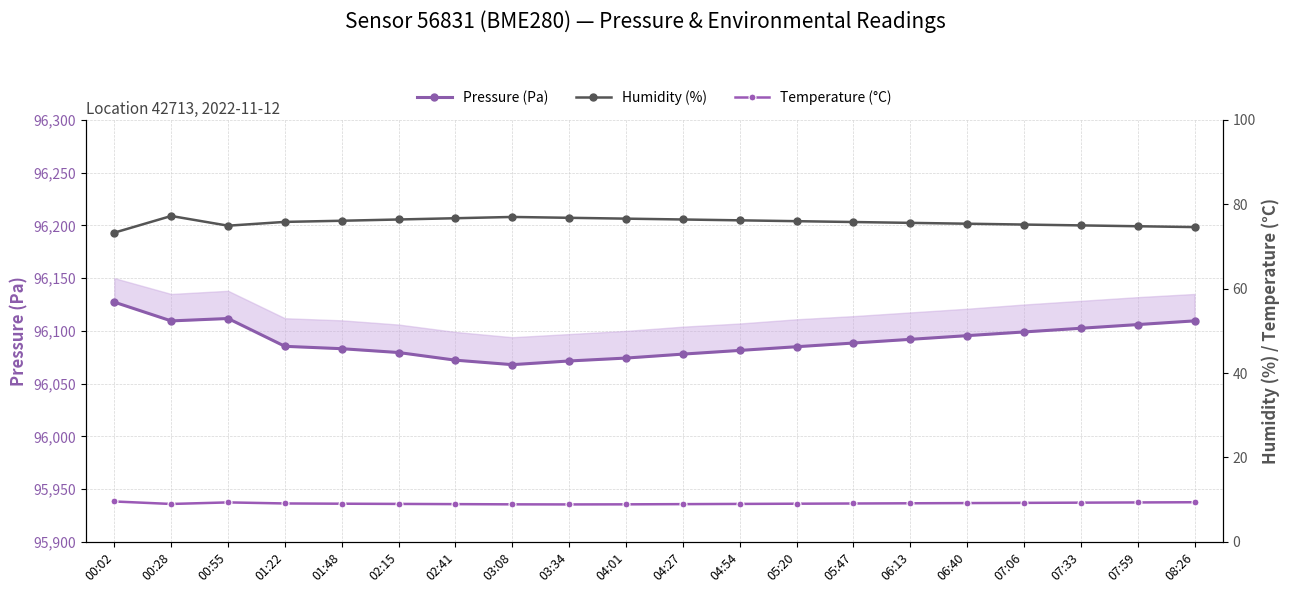

What is the label of the 14th point from the left?

05:47